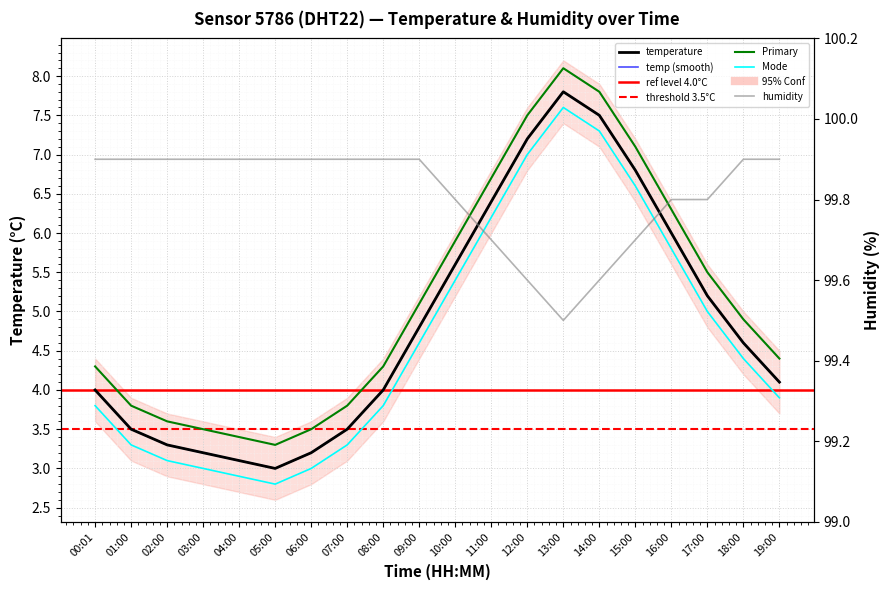

What is the difference between the highest and lowest values at 00:01?

95.9